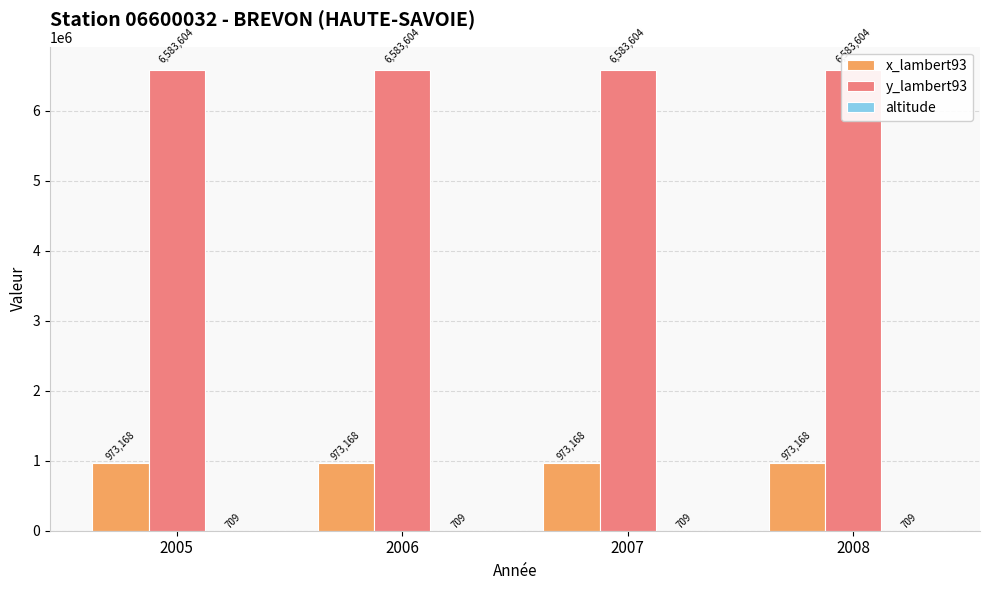

At which label is x_lambert93 closest to 973168?

2005